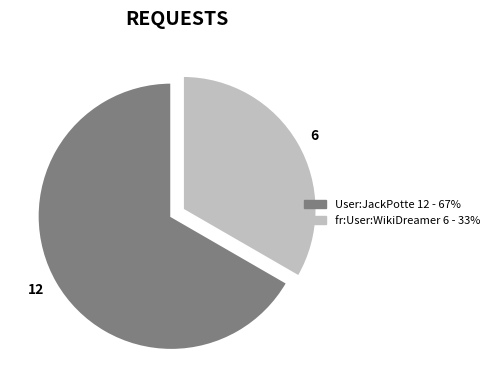

Which has a higher value, fr:User:WikiDreamer 6 - 33% or User:JackPotte 12 - 67%?

User:JackPotte 12 - 67%